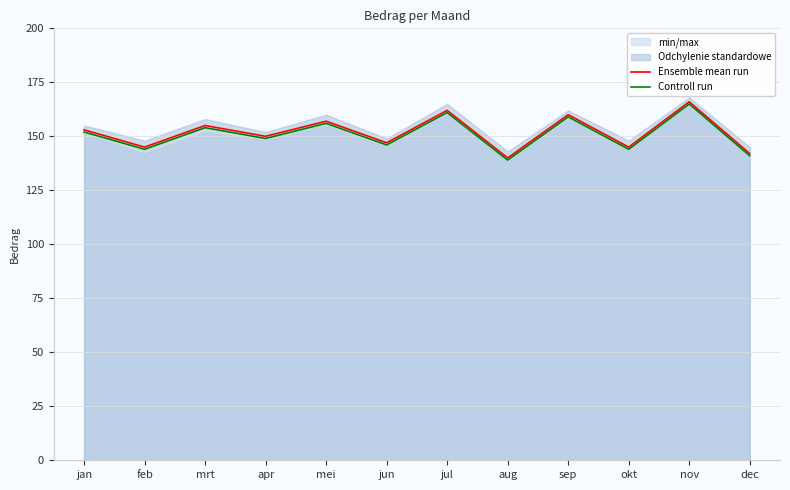

At which category is the sum across all series the highest?

nov